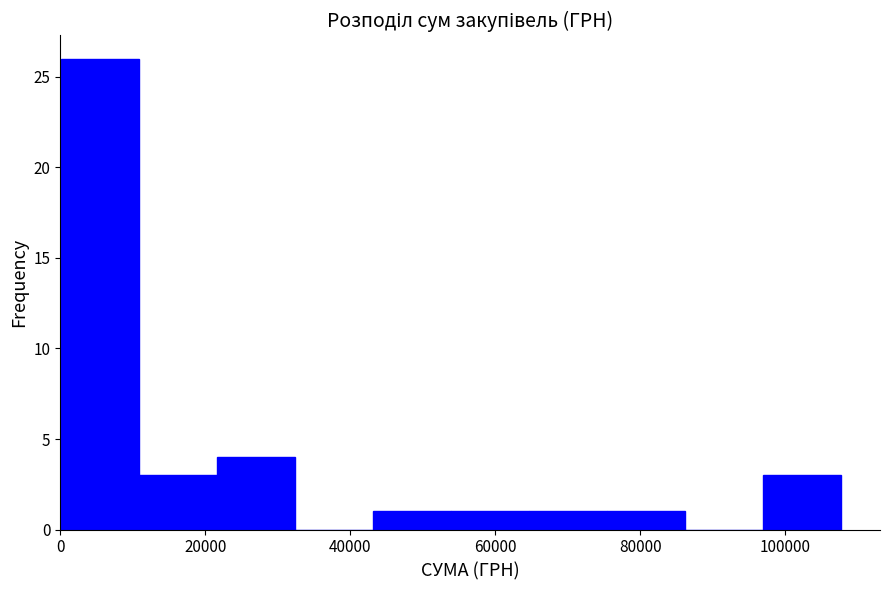

How tall is the bar that spans 0 to 10000 on the x-axis? Neither the bar edges nor the heights are printed on the chart, so give them approximately, as read against the axes.

26